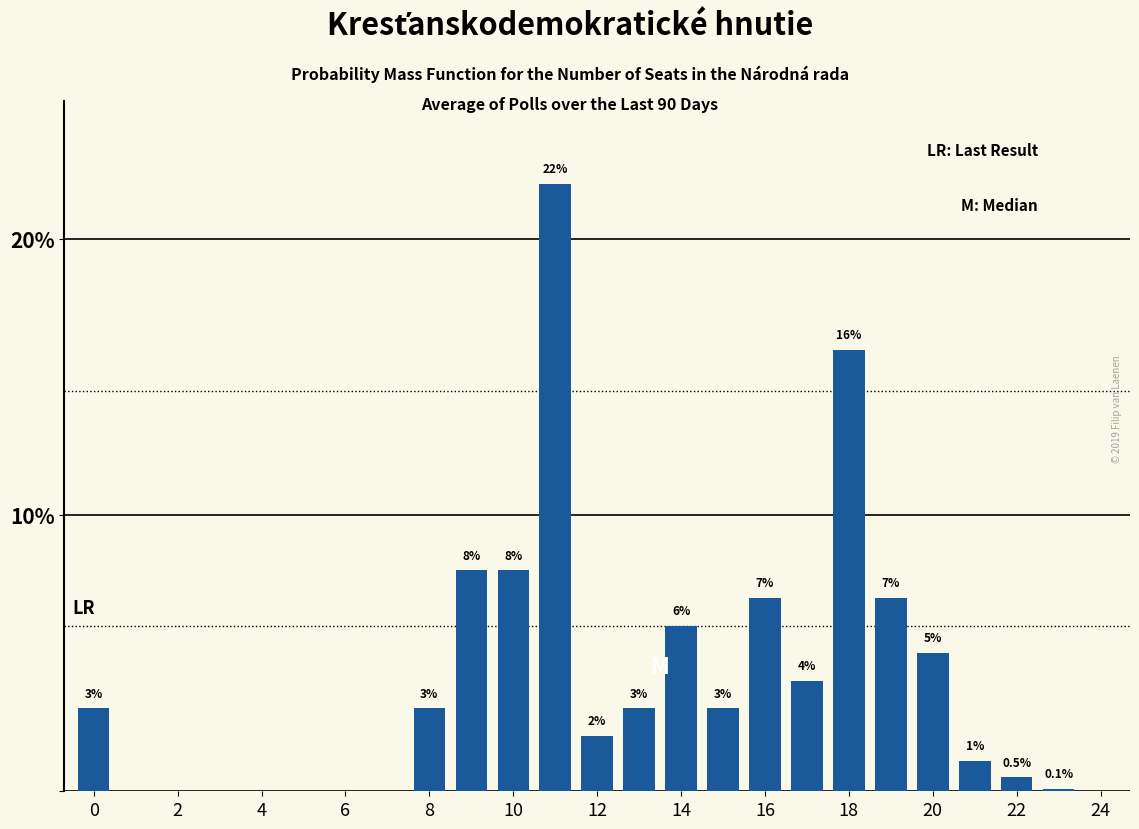

Are the bars horizontal?

No